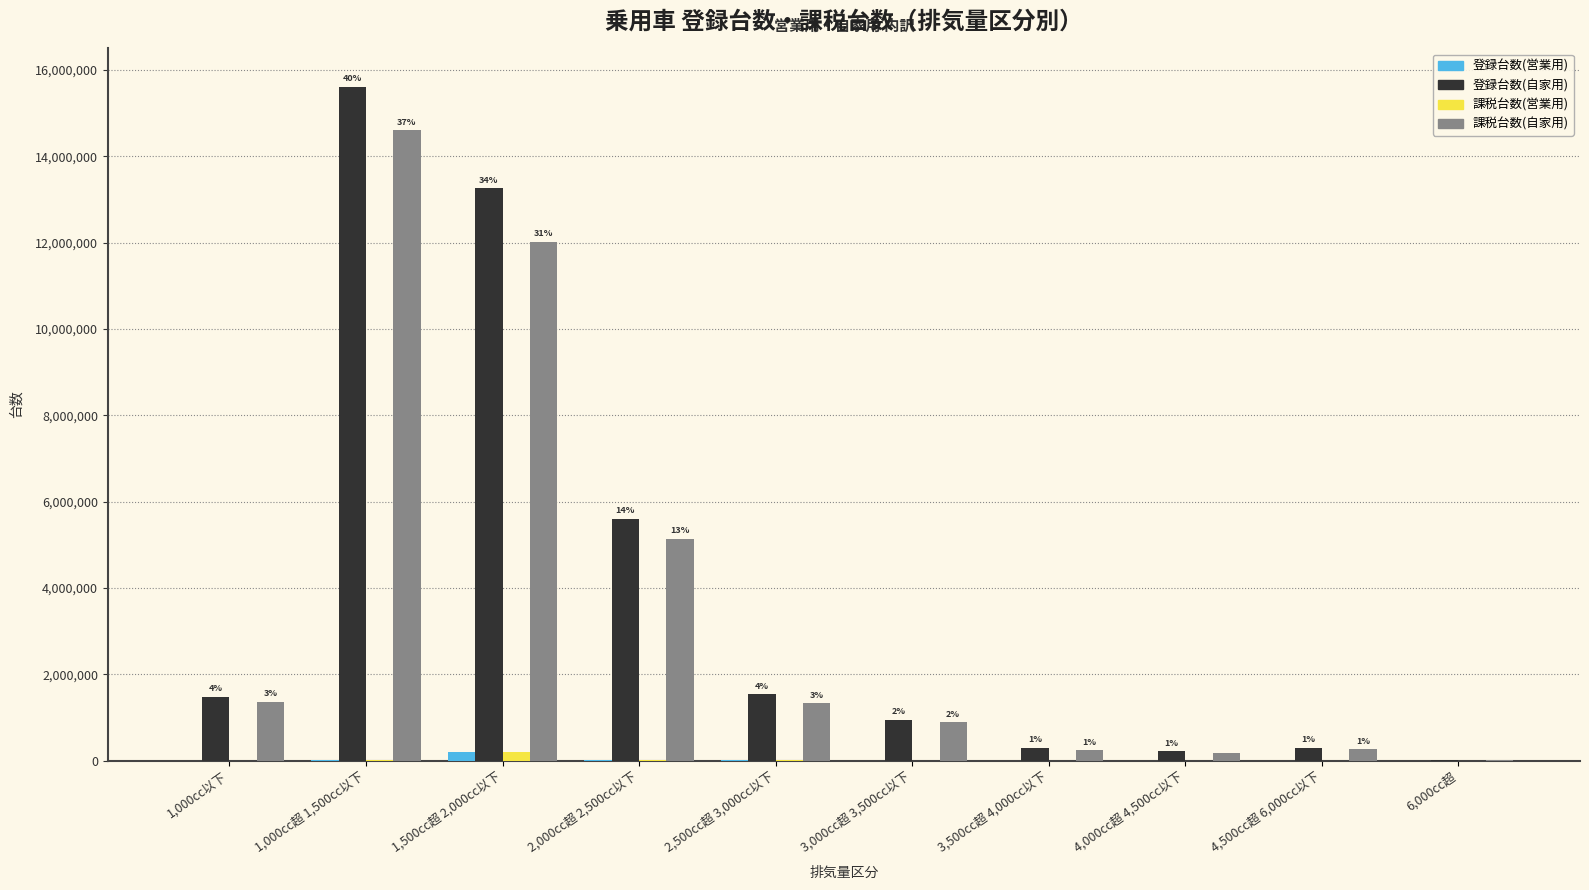

How many groups of bars are there?

10